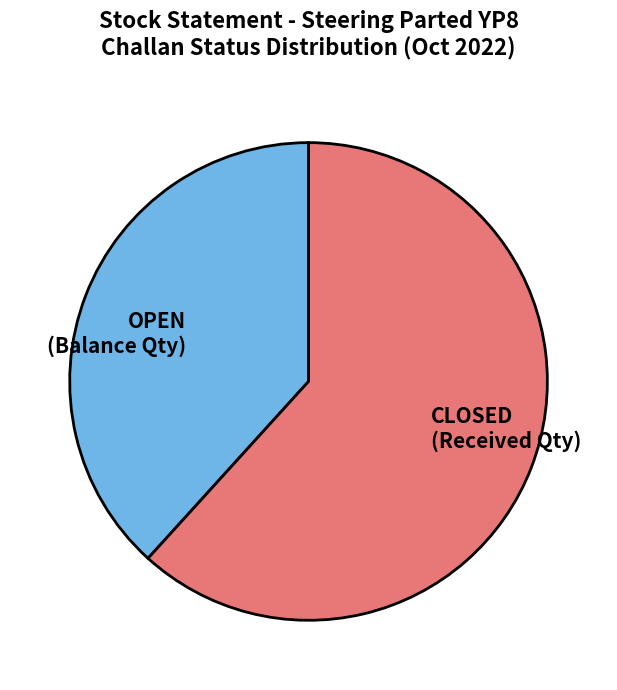

Do OPEN (Balance Qty) and CLOSED (Received Qty) together represent more than half of the pie?

Yes